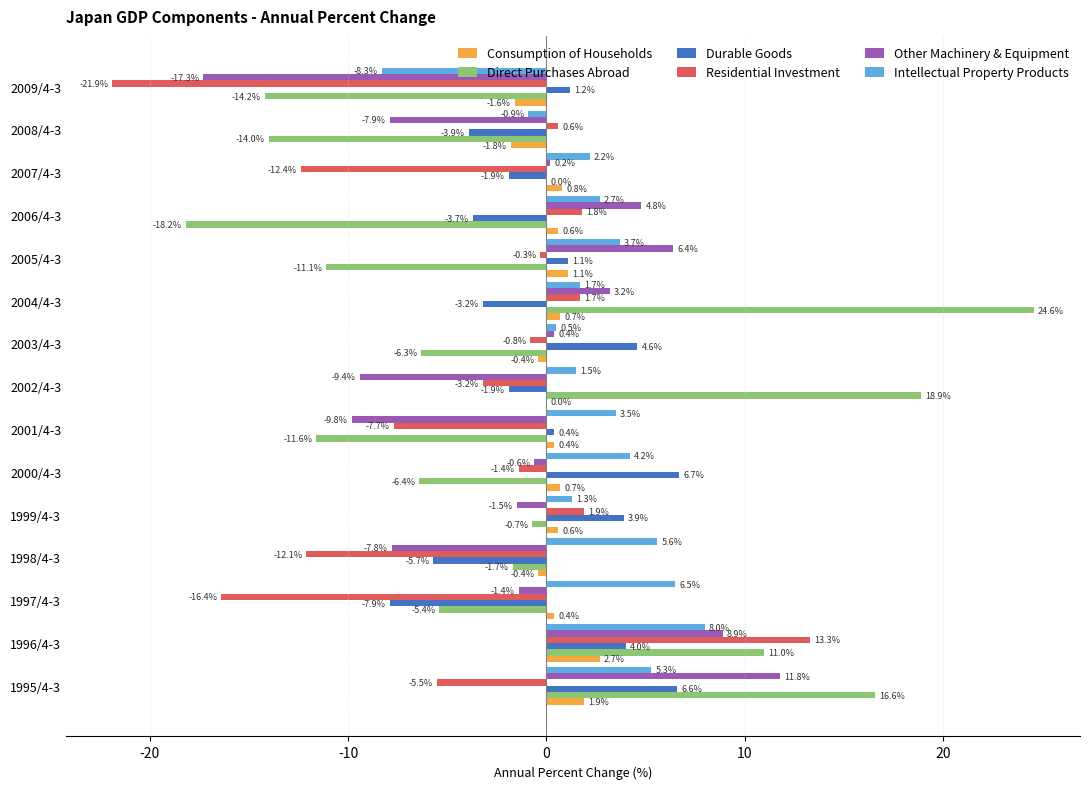

What are all the series names shown in the legend?

Consumption of Households, Direct Purchases Abroad, Durable Goods, Residential Investment, Other Machinery & Equipment, Intellectual Property Products